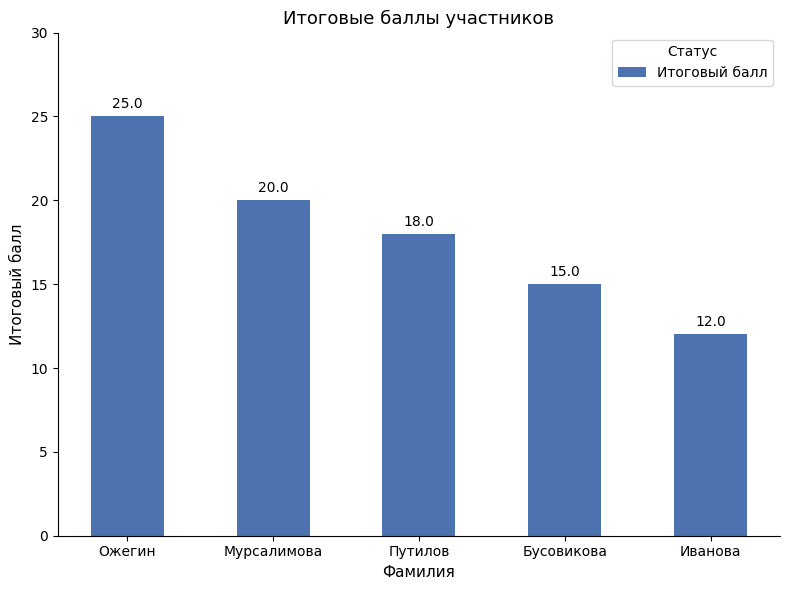

Does the chart contain any negative values?

No